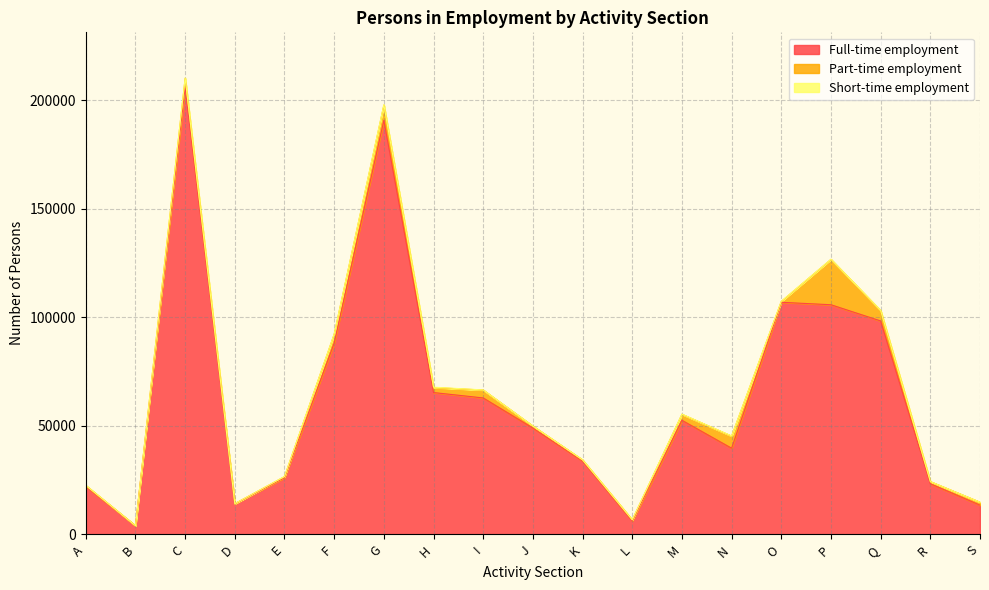

What is the difference between the highest and lowest values at K?

33738